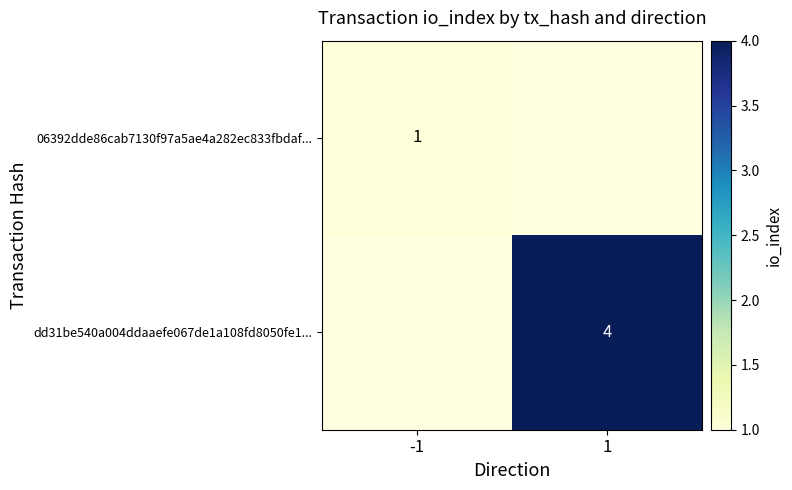

True or false: 06392dde86cab7130f97a5ae4a282ec833fbdaf... has a value of 1 at -1.

True